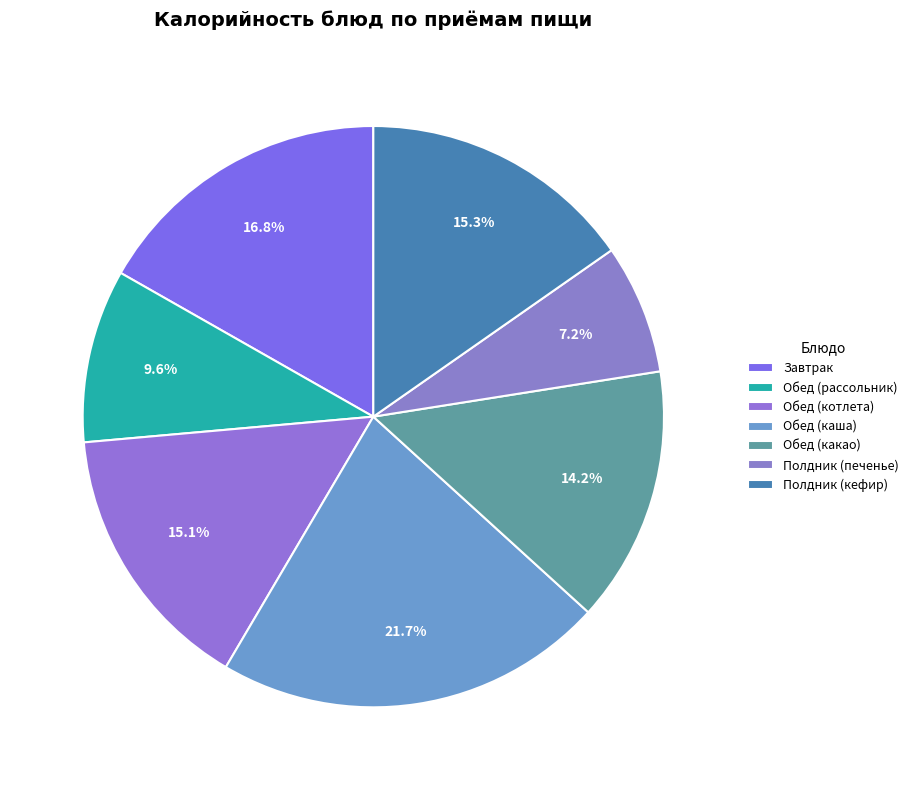

To the nearest percent, what is the difference between the largest and smallest slice percentages?

15%